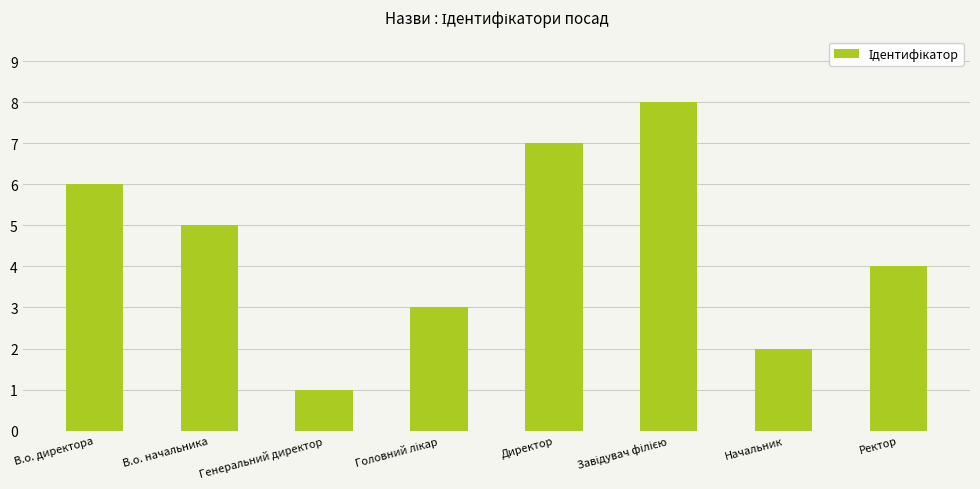

Which category has the lowest value across all series?

Генеральний директор